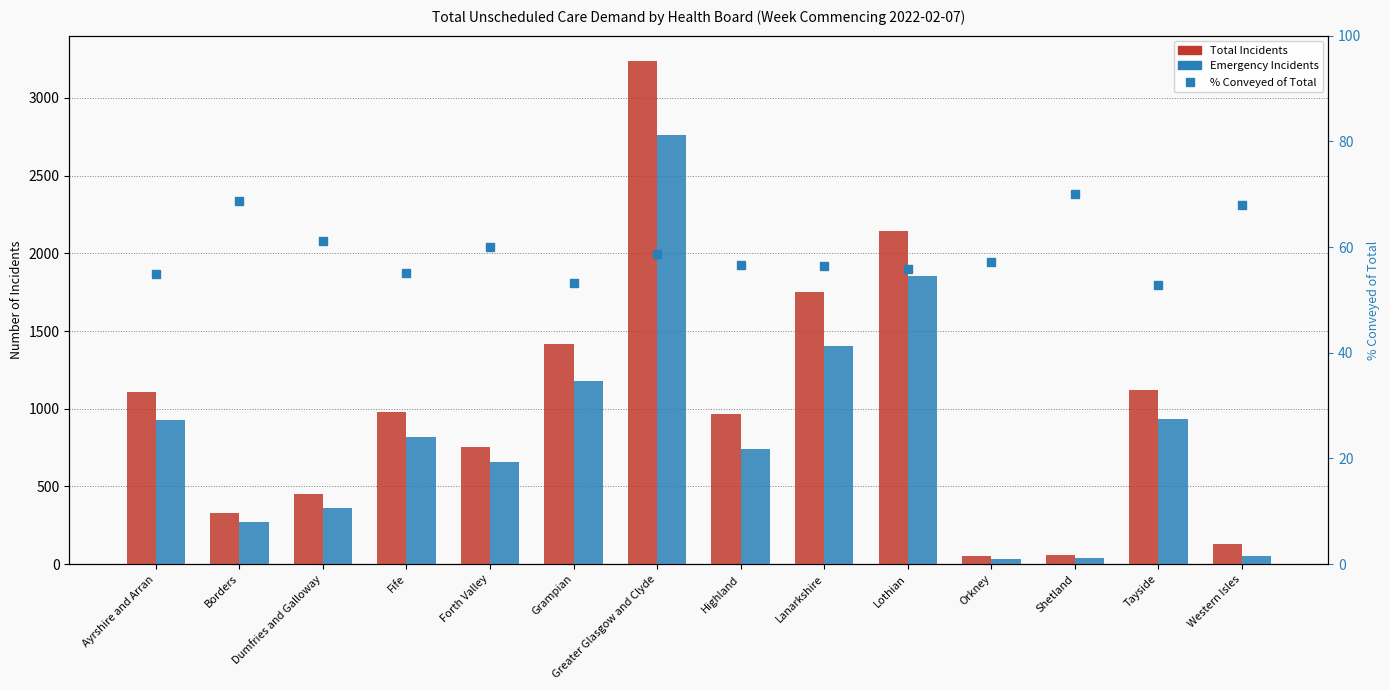

Which series has the largest total across all categories?

Total Incidents